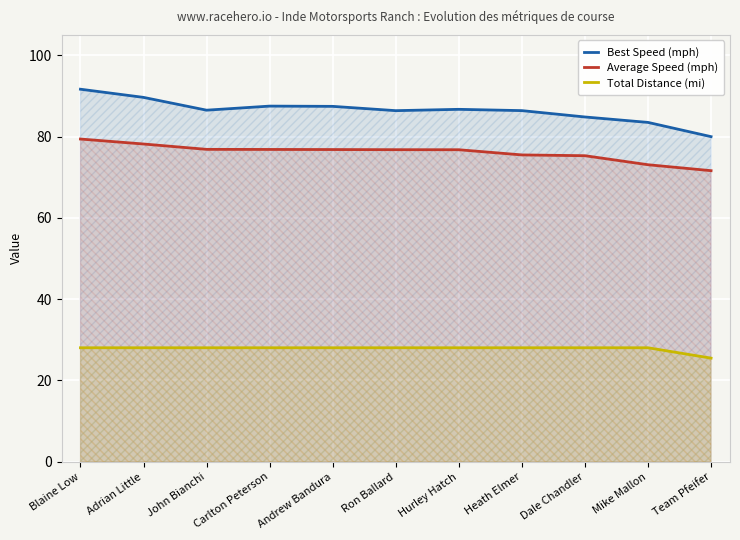

Which has a higher value, Dale Chandler or Adrian Little?

Adrian Little